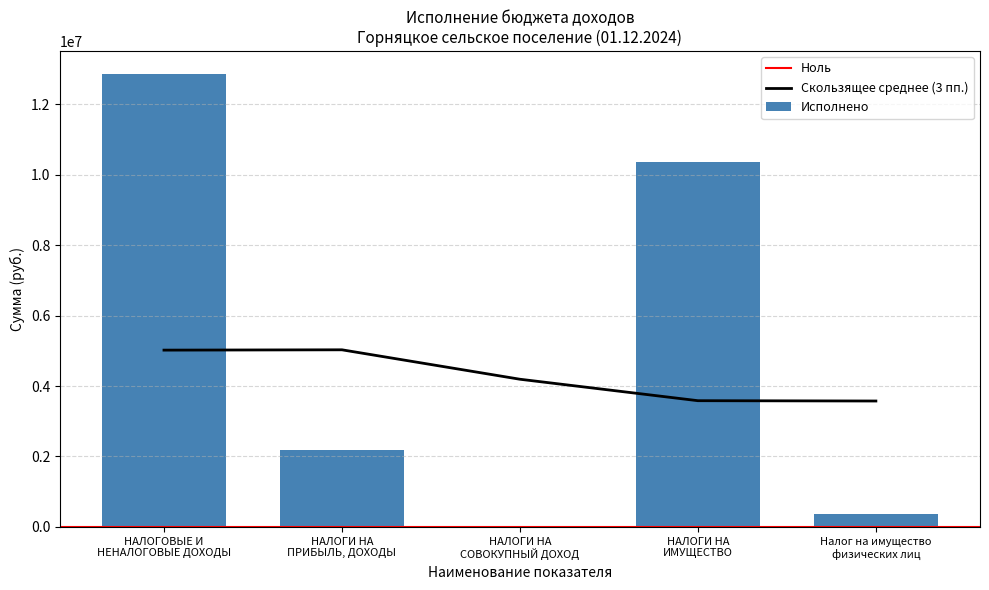

What is the change in value from НАЛОГОВЫЕ И
НЕНАЛОГОВЫЕ ДОХОДЫ to Налог на имущество
физических лиц?

-12488944.8